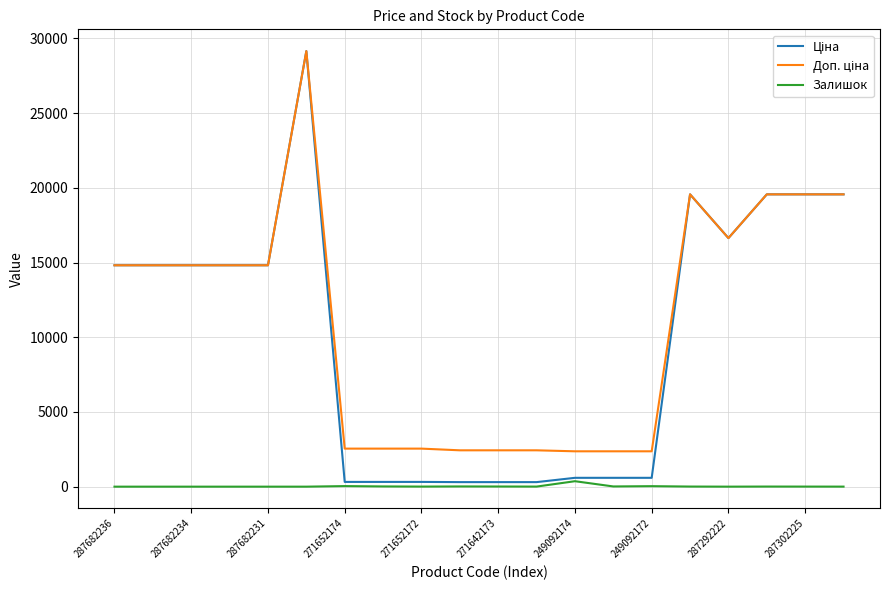

What is the maximum value shown in the chart?

29152.3